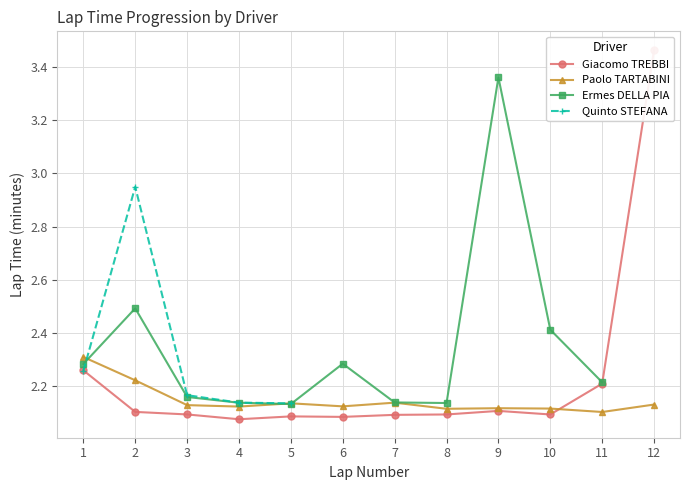

Is it true that Paolo TARTABINI equals 0.7 at 7?

False